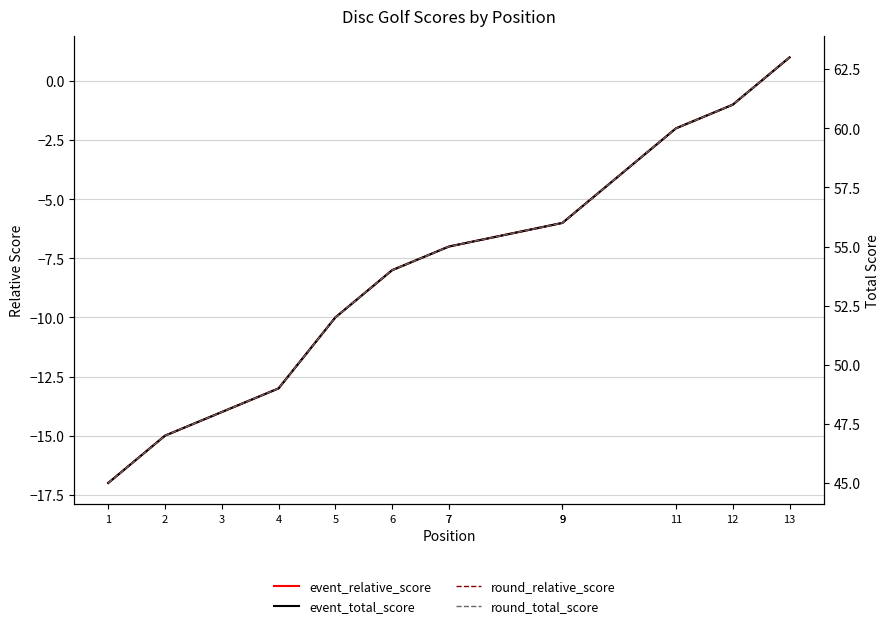

How many data points does each series have?

13